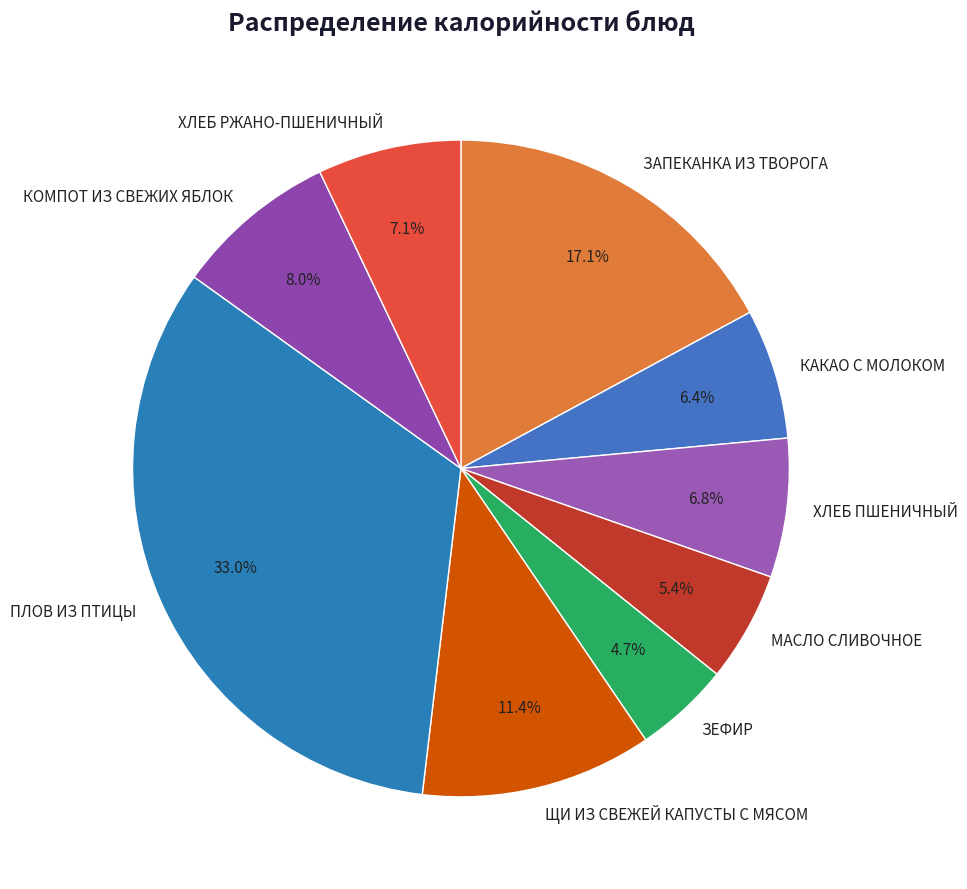

Which category has the smallest portion of the pie?

ЗЕФИР